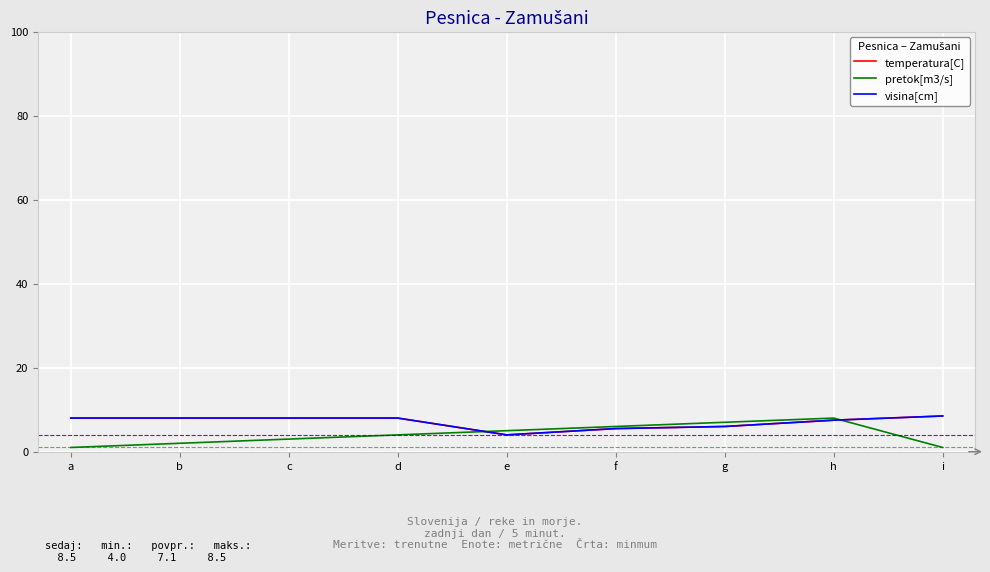

Which label corresponds to the smallest value in the chart?

a